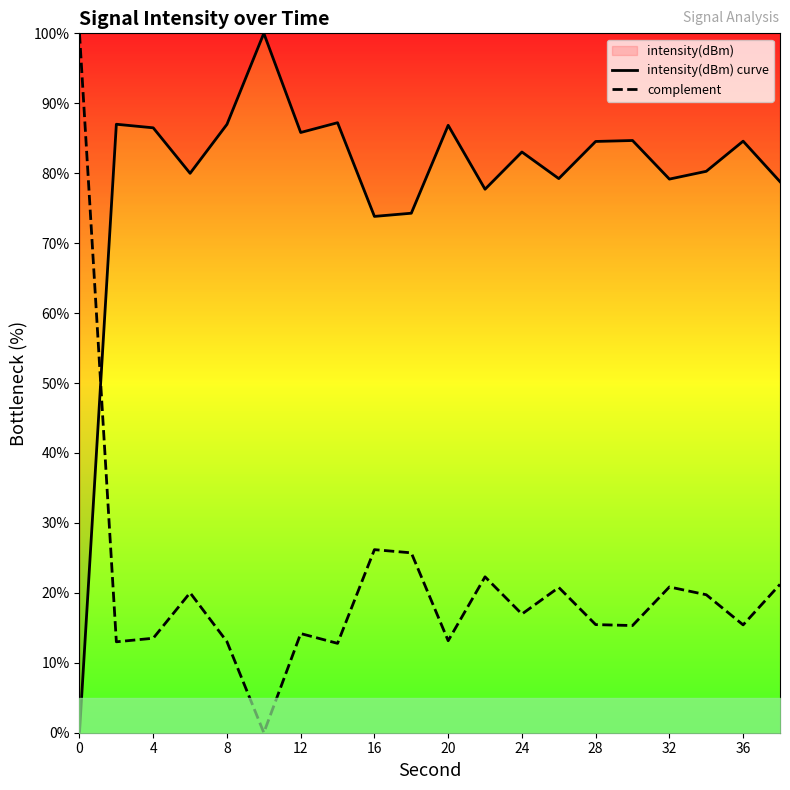

Is this an area chart (filled region under the line)?

No